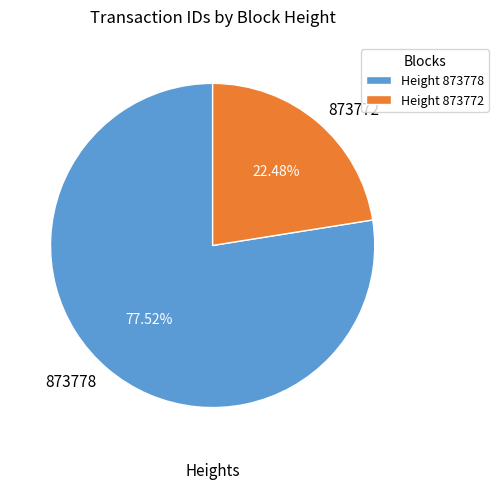

How many slices are in this pie chart?

2